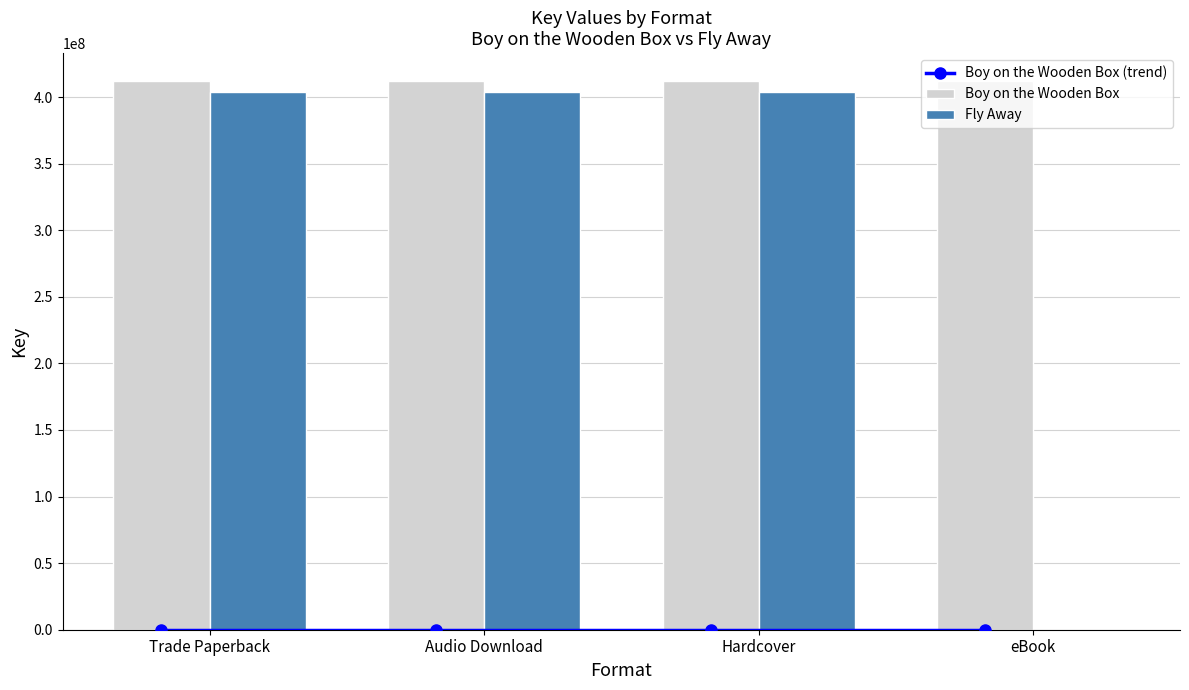

What is the total value across all series at Trade Paperback?

816305455.7